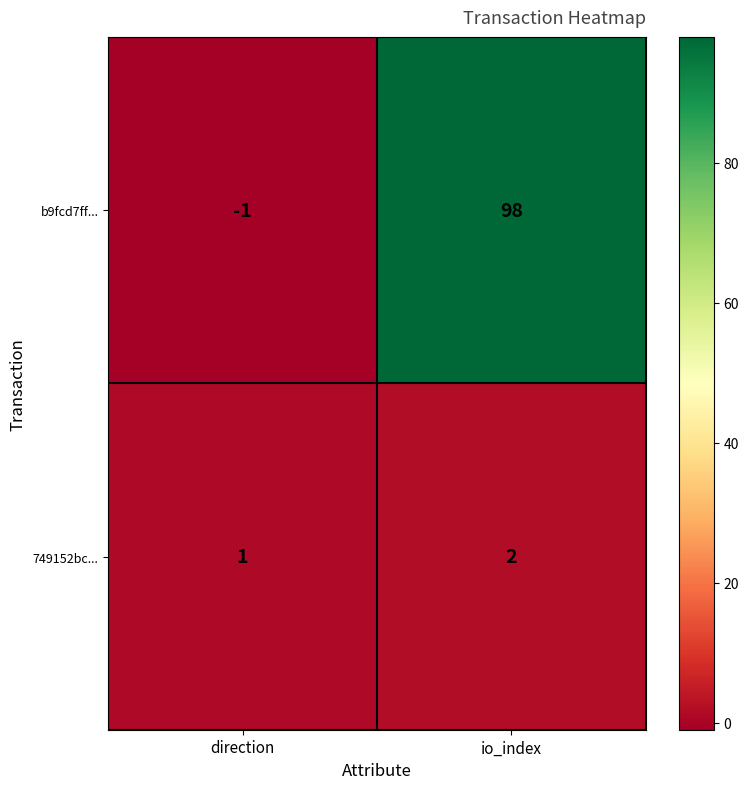

Which label corresponds to the smallest value in the chart?

direction